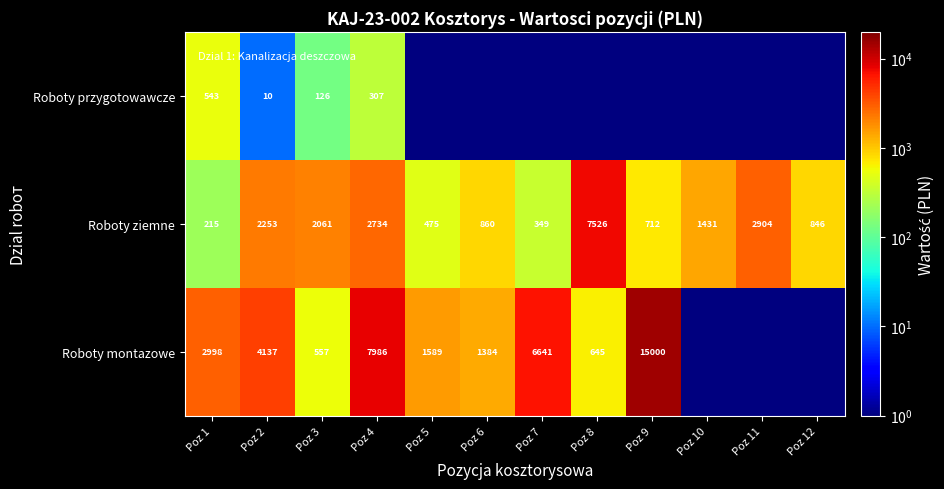

At which category is the sum across all series the highest?

Poz 9